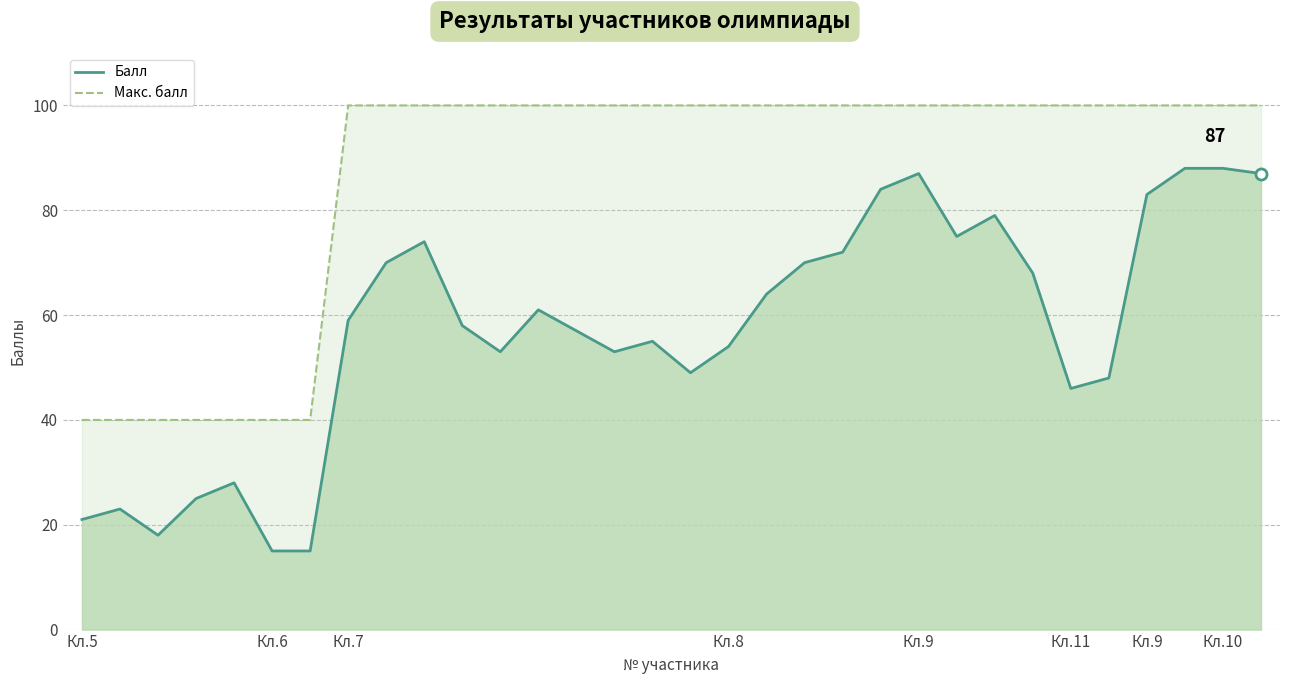

True or false: Макс. балл has more than 1 points higher than both neighbors.

False